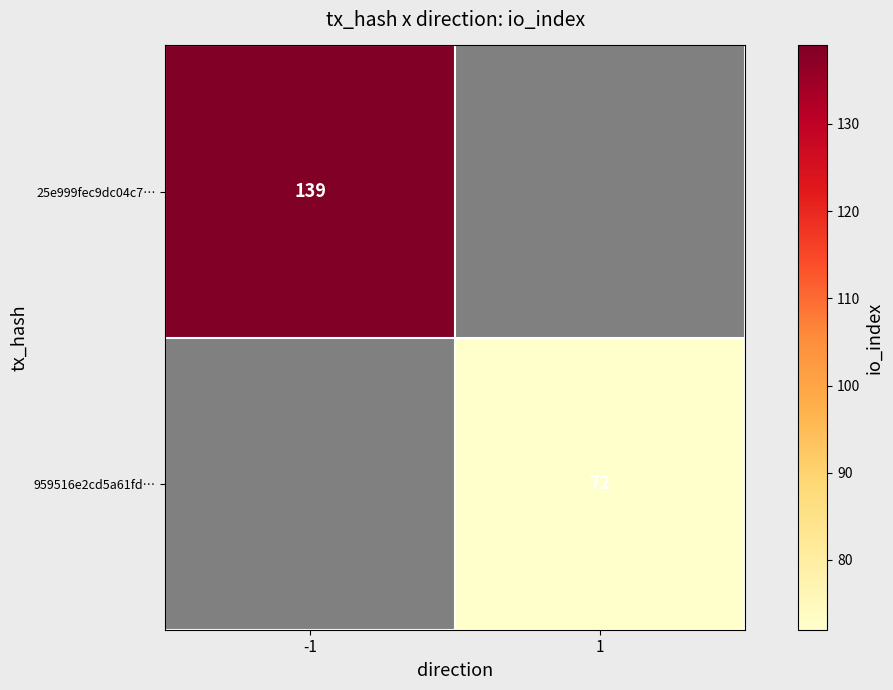

The 25e999fec9dc04c7… series shows 89 at -1. True or false?

False